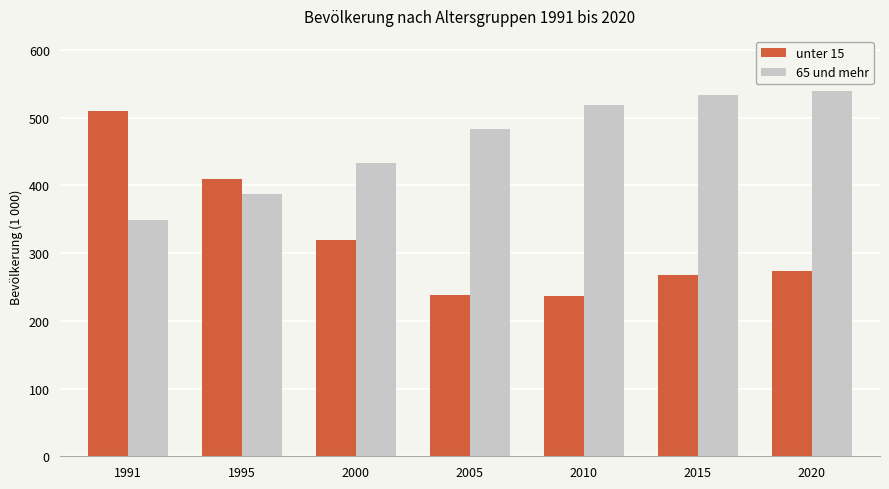

Rank the series by their average value, from lowest to highest.

unter 15, 65 und mehr